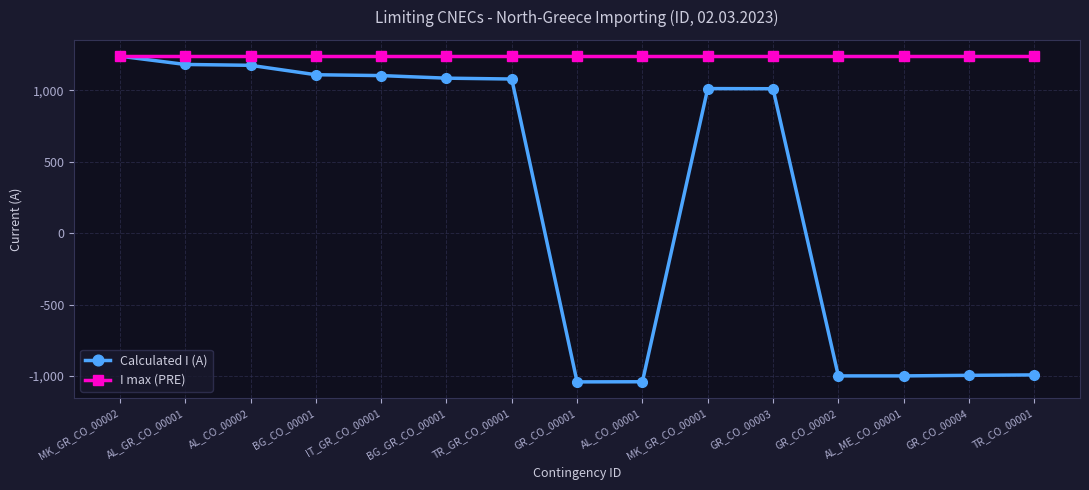

What is the minimum value shown in the chart?

-1041